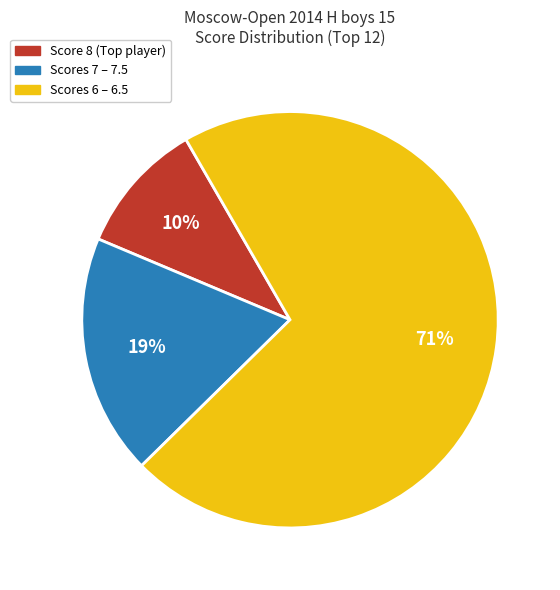

To the nearest percent, what is the difference between the largest and smallest slice percentages?

61%